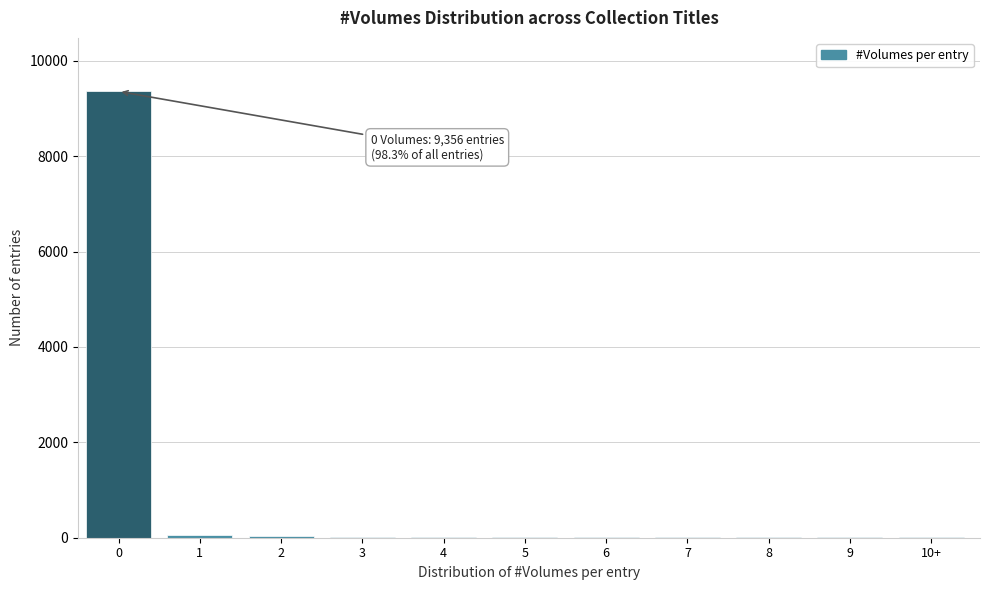

What is the sum of all values?

9519